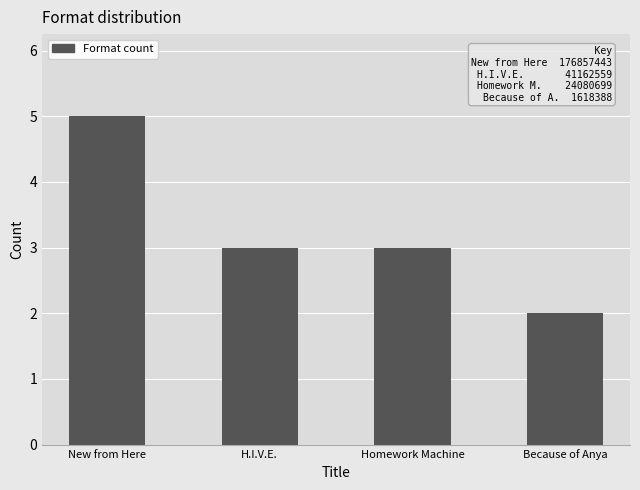

The chart shows a value of 2 at Because of Anya. True or false?

True